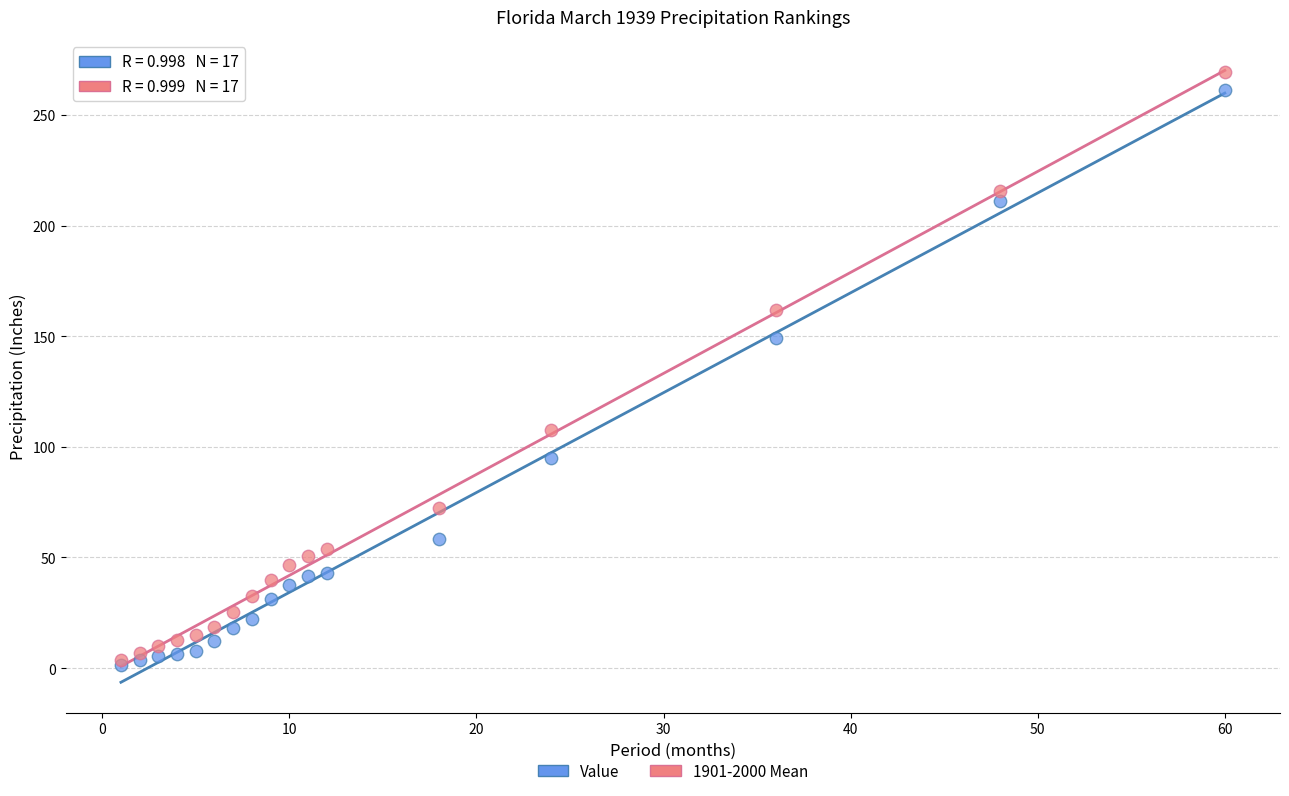

In the Value series, what Y value is closest to 131?

149.1